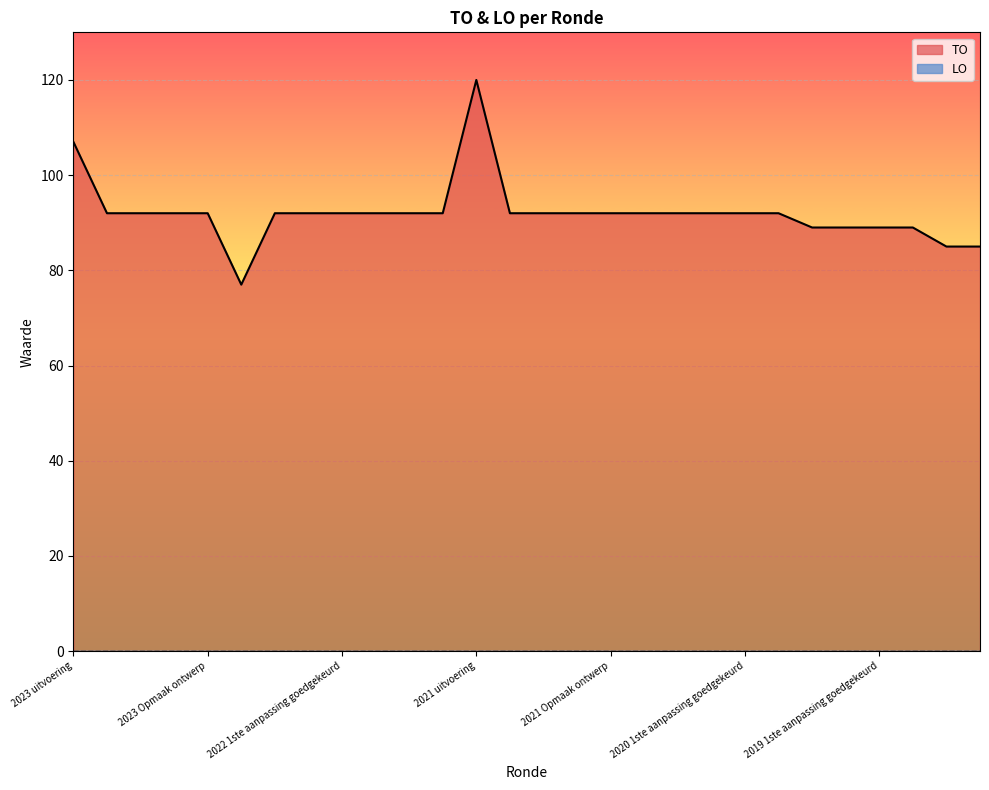

Does the chart display data point markers on the line(s)?

No